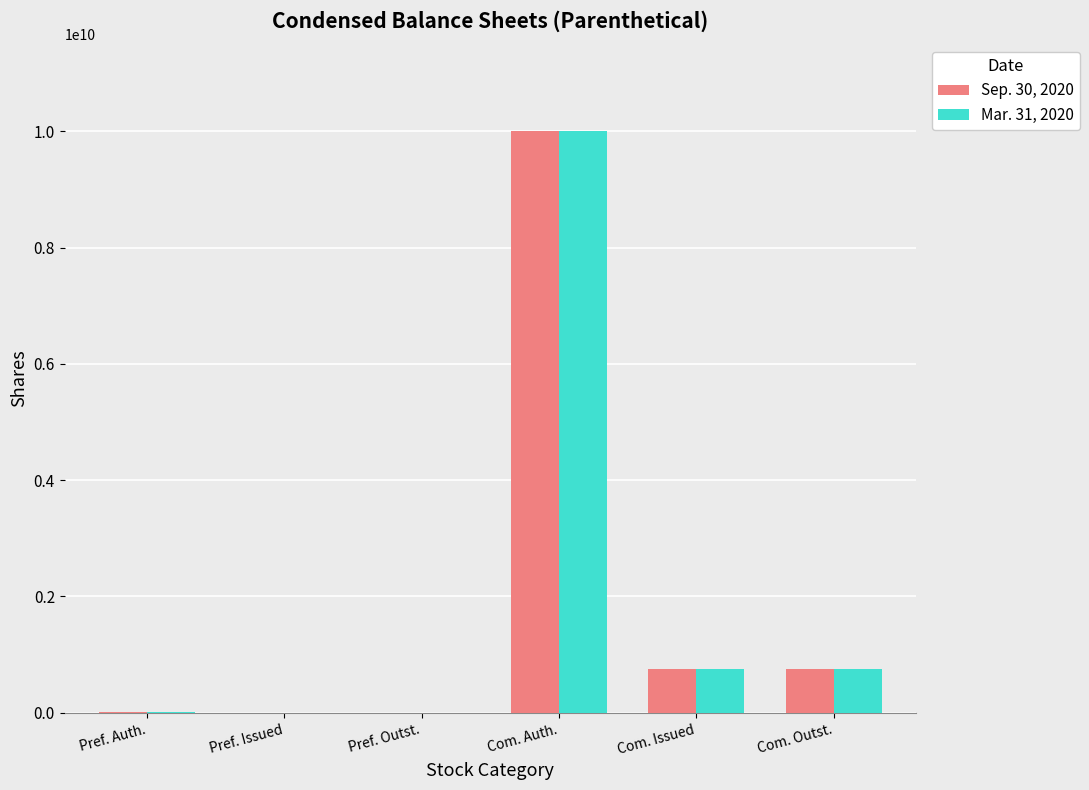

How many categories are shown in the chart?

6